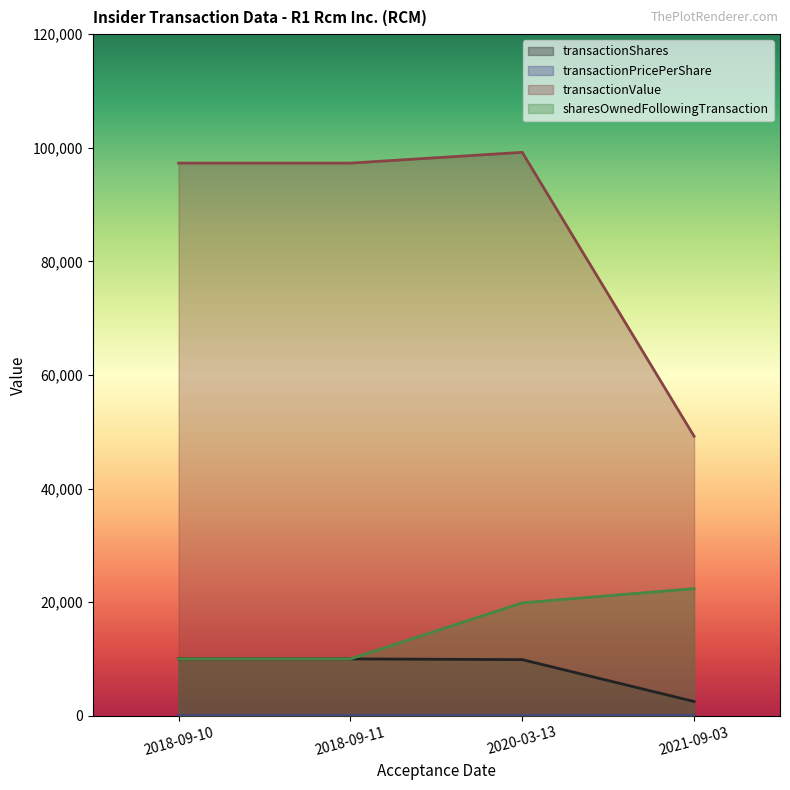

At which category is the sum across all series the highest?

2020-03-13